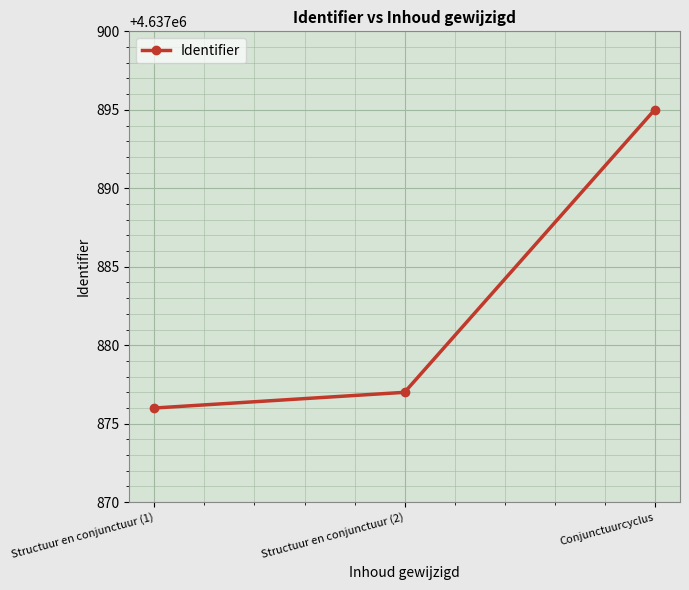

Does the chart have visible grid lines?

Yes